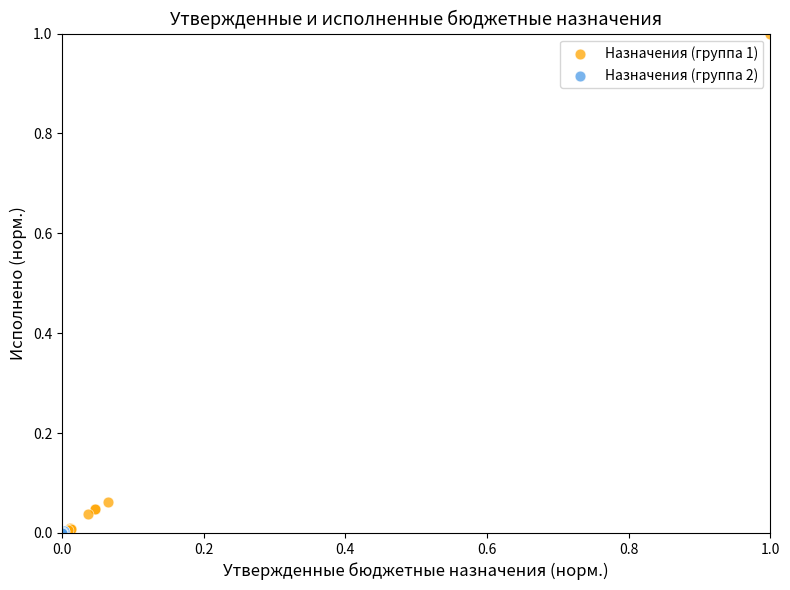

What are all the series names shown in the legend?

Назначения (группа 1), Назначения (группа 2)